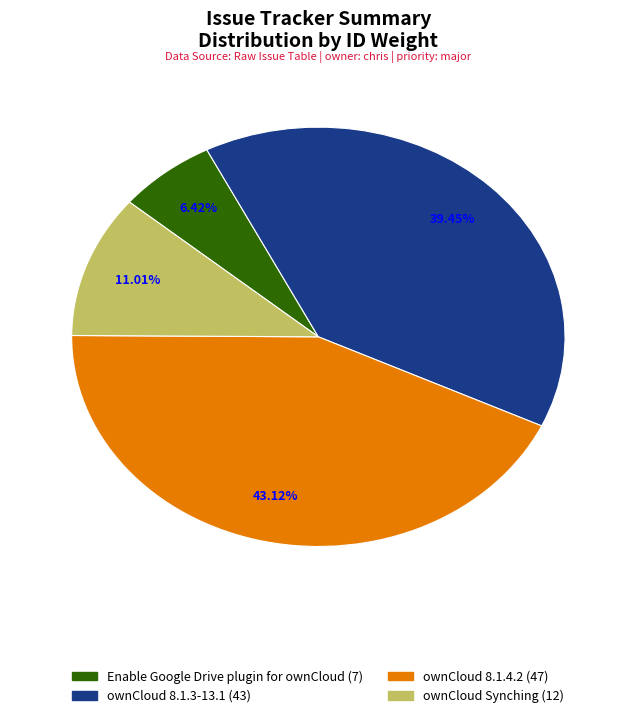

Count the number of slices in the pie.

4